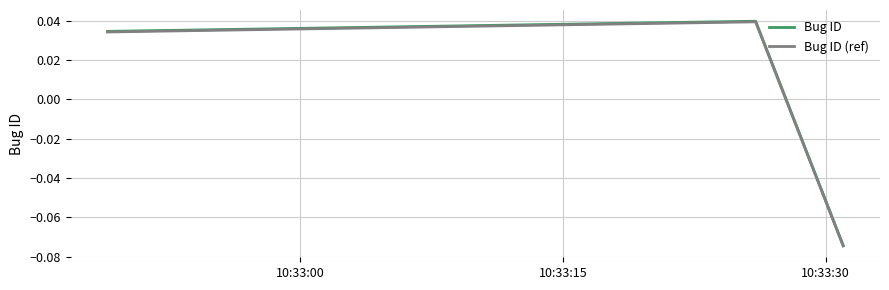

What is the total value across all series at 10:33:15?

0.1